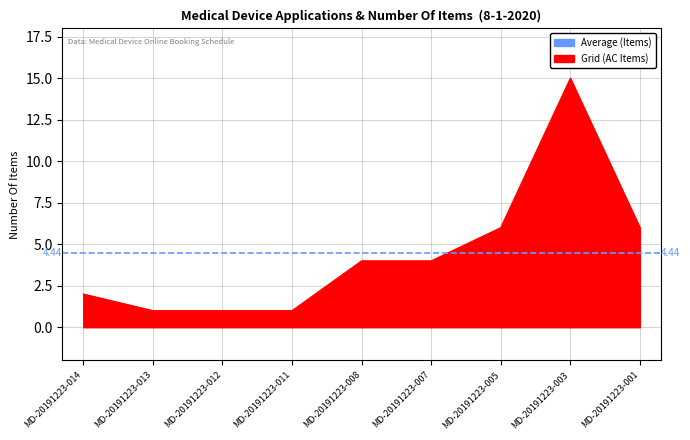

How many data points are less than 4?

4